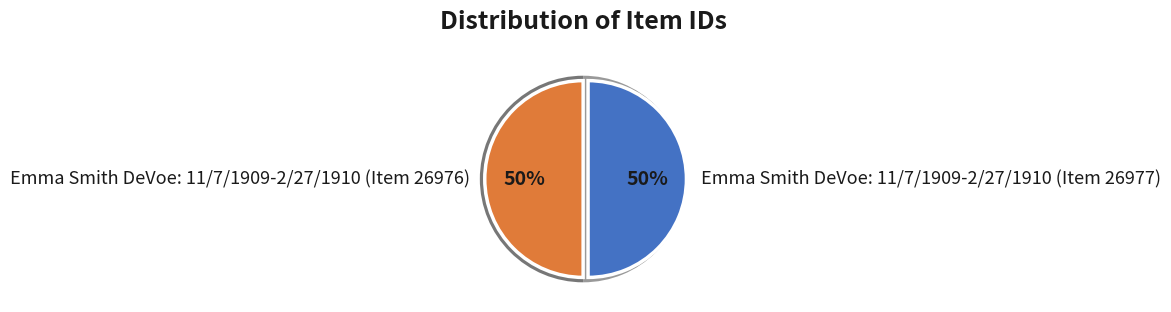

The Emma Smith DeVoe: 11/7/1909-2/27/1910 (Item 26976) slice represents 50% of the pie. True or false?

True